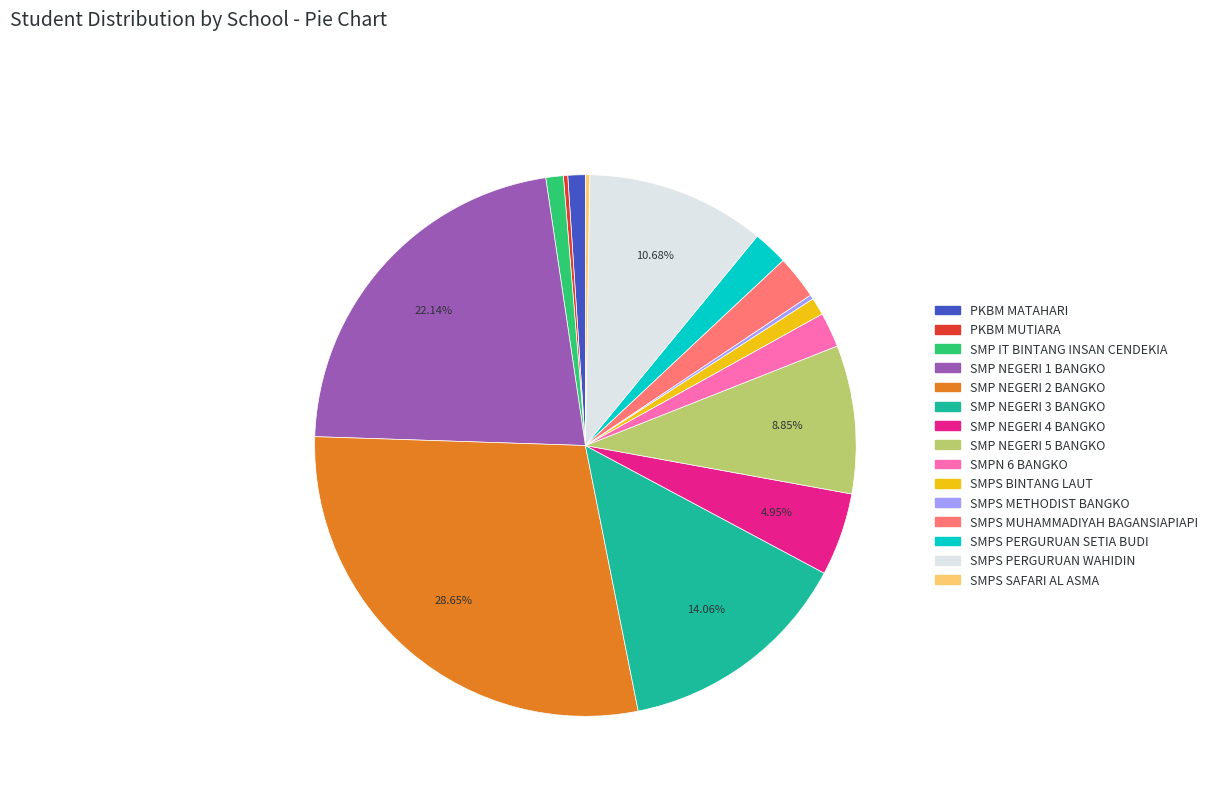

To the nearest percent, what portion does SMP NEGERI 5 BANGKO represent?

9%